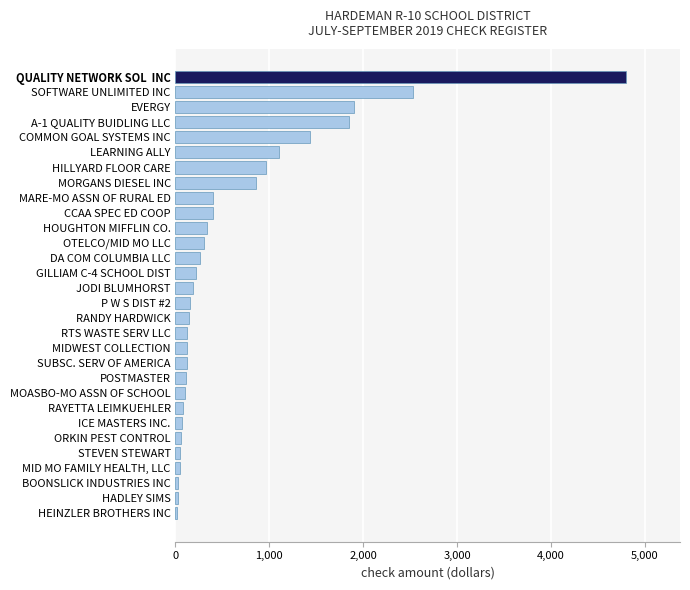

Read the value at DA COM COLUMBIA LLC.

264.4